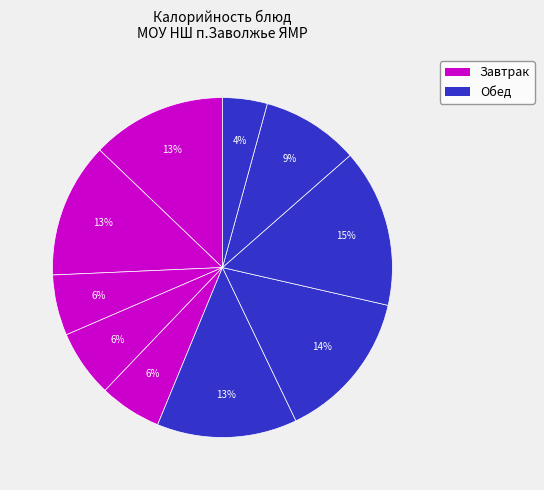

How many slices are in this pie chart?

10